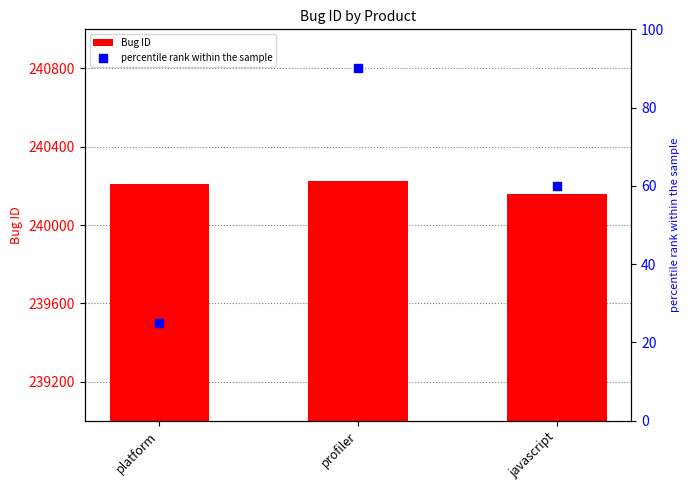

Which series reaches the maximum Y coordinate?

Bug ID